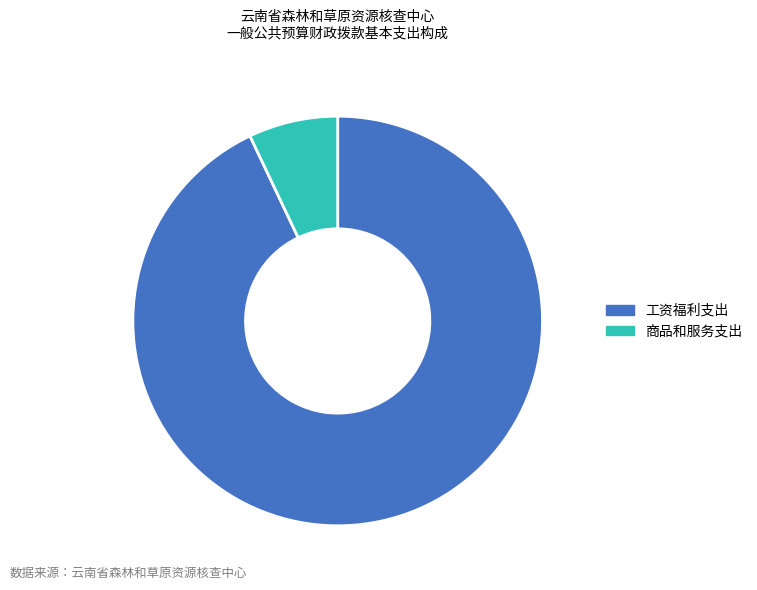

Combined, do 商品和服务支出 and 工资福利支出 account for over 50%?

Yes